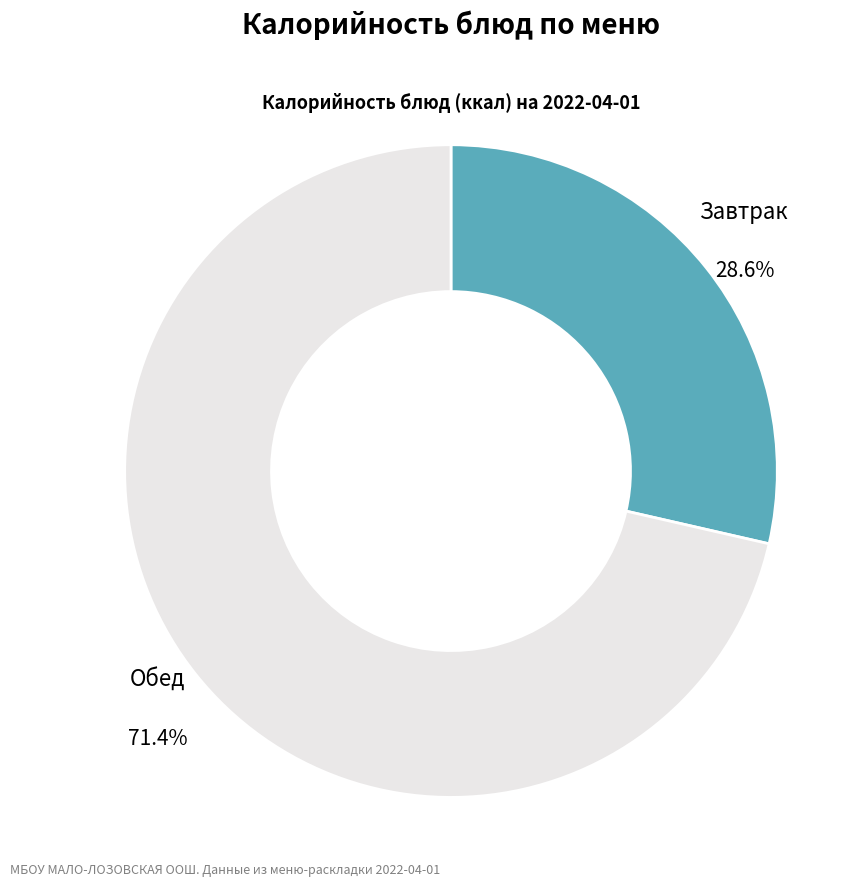

Which slice is the largest?

Обед